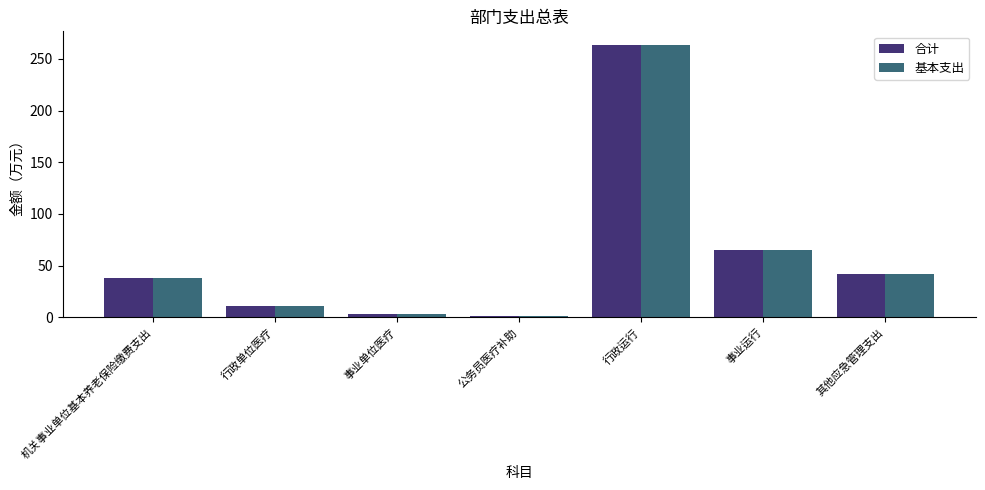

How many values in the 合计 series are below 38?

3